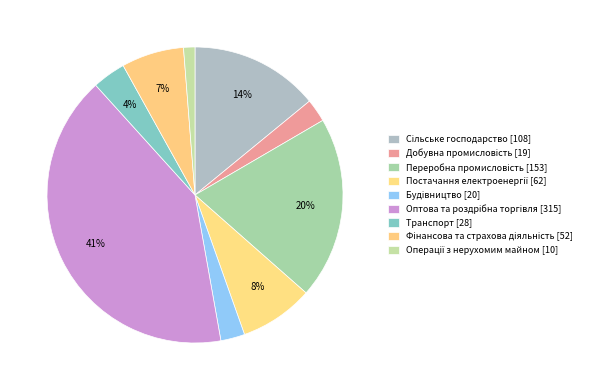

Approximately how many times larger is the value at Добувна промисловість compared to Оптова та роздрібна торгівля?

0.1